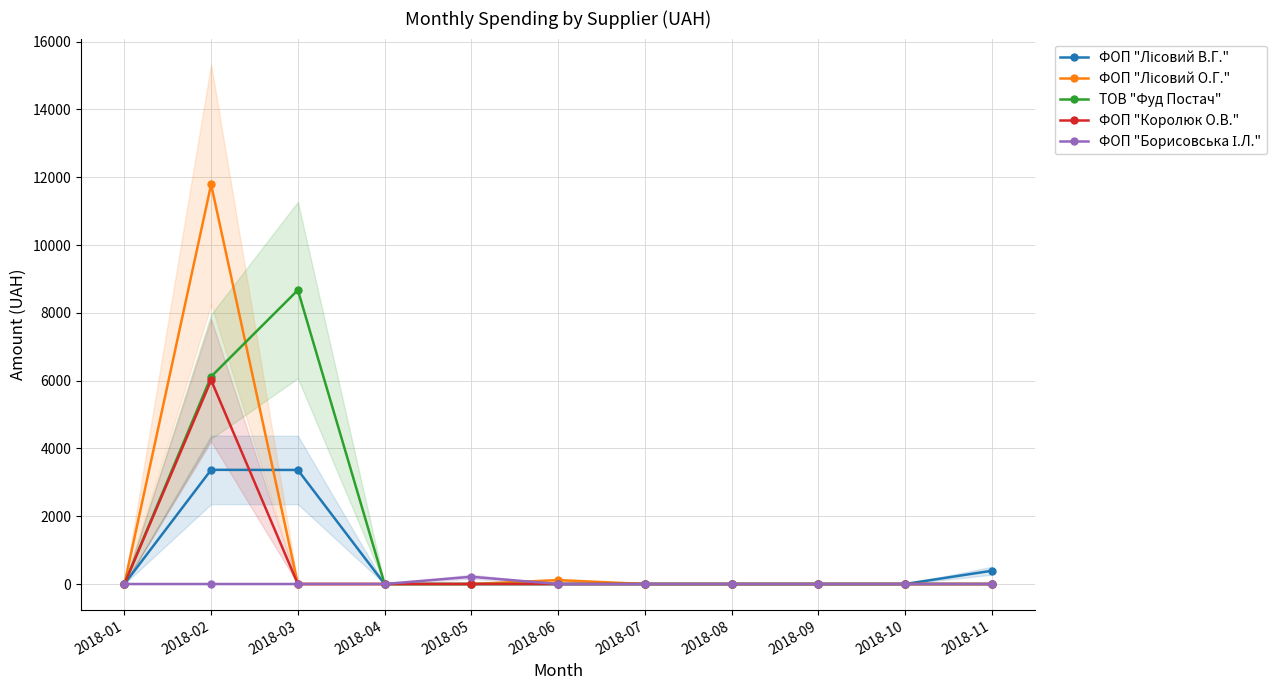

Where is ФОП "Лісовий О.Г." nearest to the value 5893?

2018-06